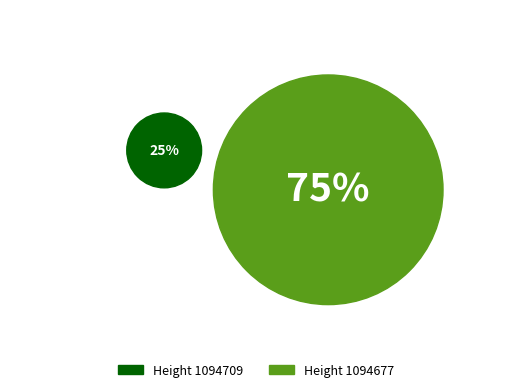

To the nearest percent, what is the average slice percentage?

50%